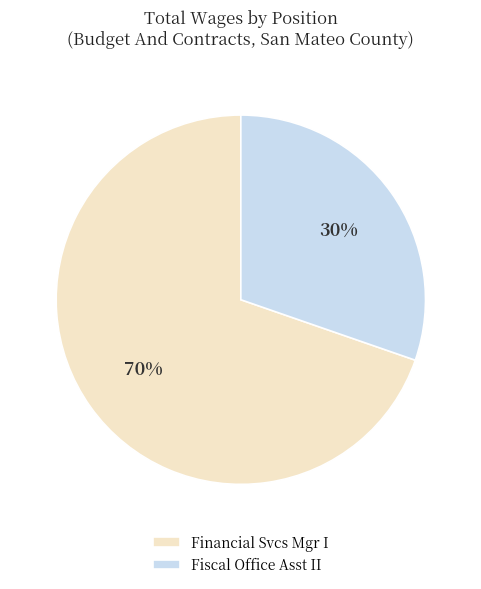

Rank the categories by value from lowest to highest.

Fiscal Office Asst II, Financial Svcs Mgr I